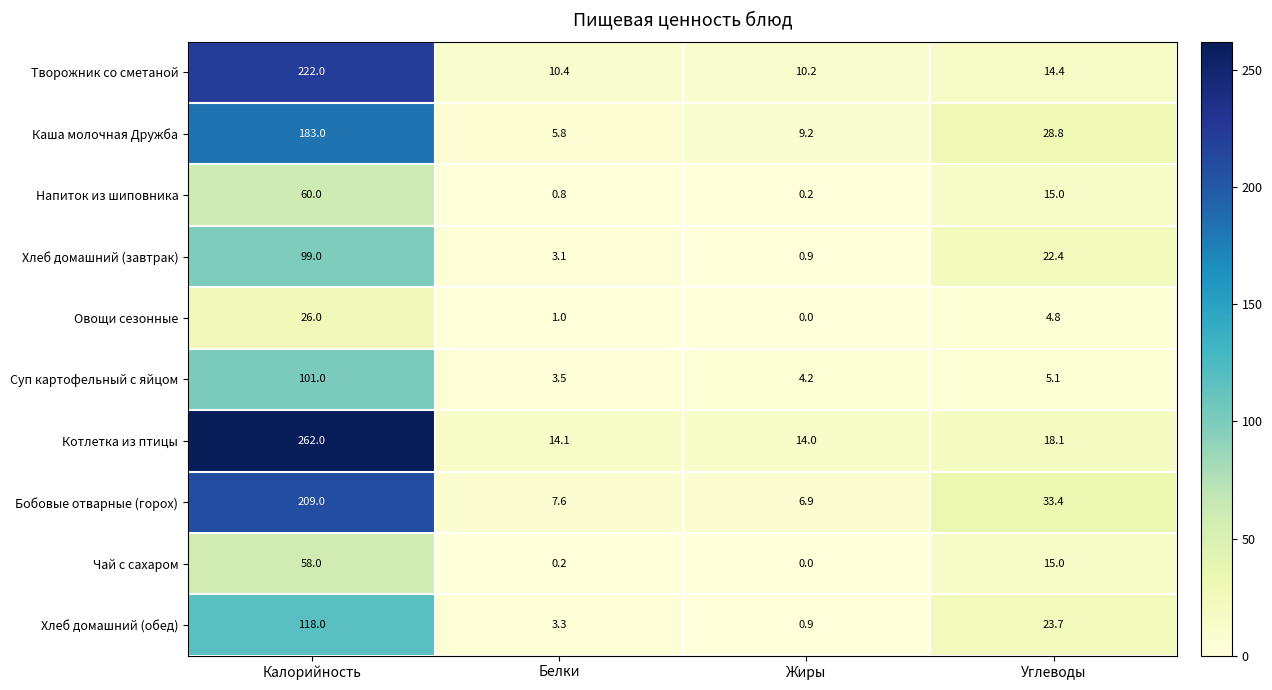

True or false: Хлеб домашний (завтрак) has a value of 3.1 at Белки.

True